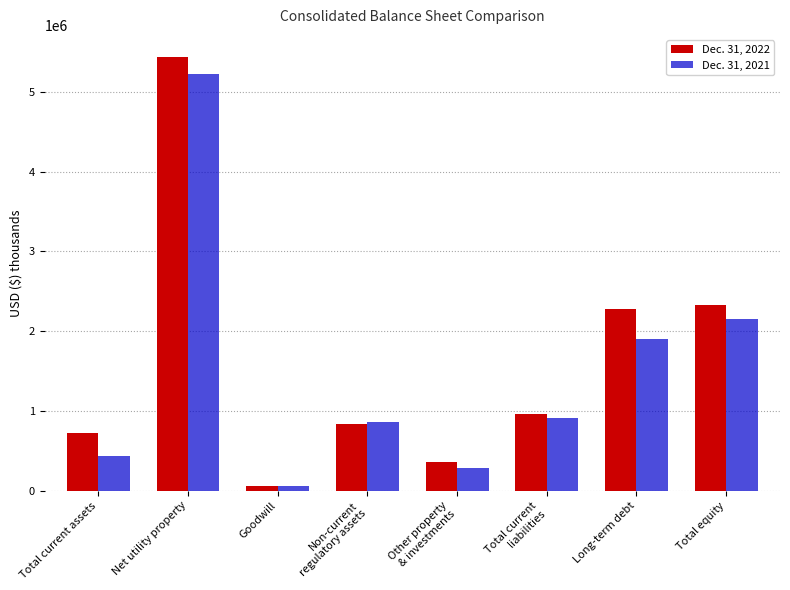

Rank the series by their maximum value, from lowest to highest.

Dec. 31, 2021, Dec. 31, 2022